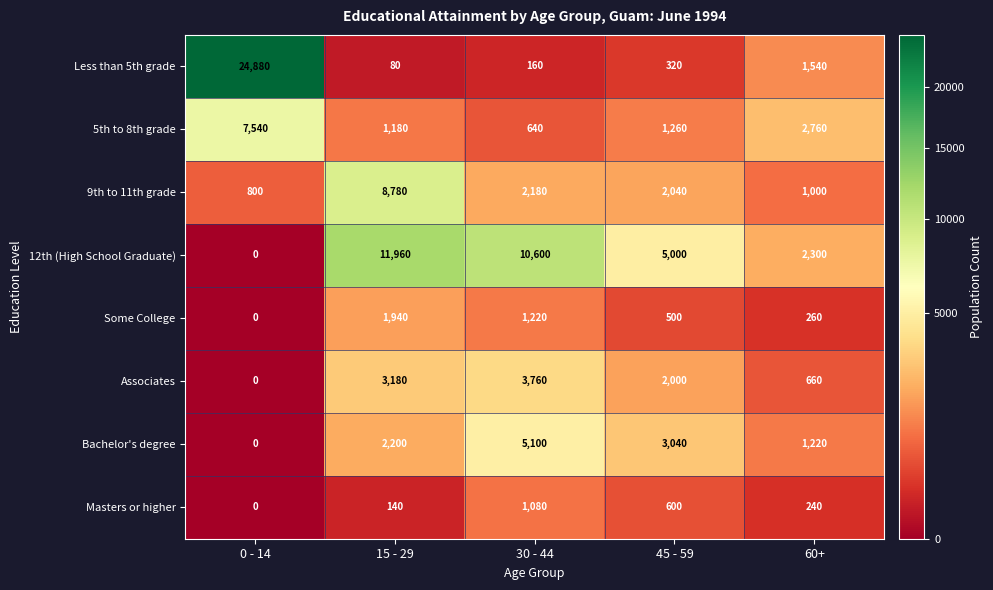

At which label does 9th to 11th grade reach its minimum?

0 - 14